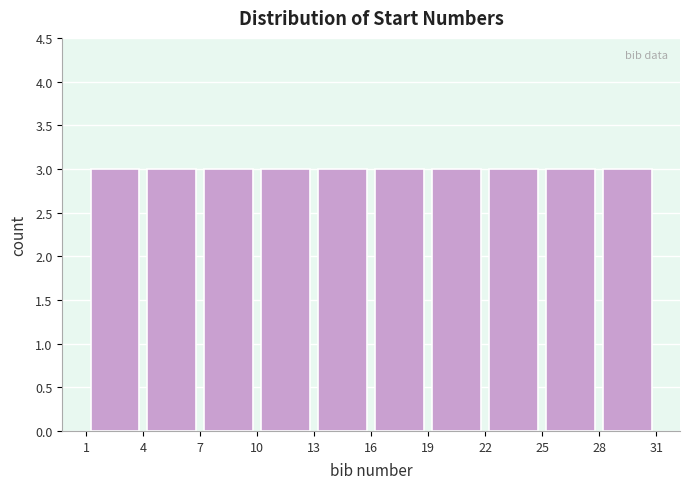

Reading left to right, list every bar in this chart as the range it spans on the x-axis followed by its height. The values are not printed on the chart, so give them approximately, as read against the axis.

1 to 4: 3
4 to 7: 3
7 to 10: 3
10 to 13: 3
13 to 16: 3
16 to 19: 3
19 to 22: 3
22 to 25: 3
25 to 28: 3
28 to 31: 3